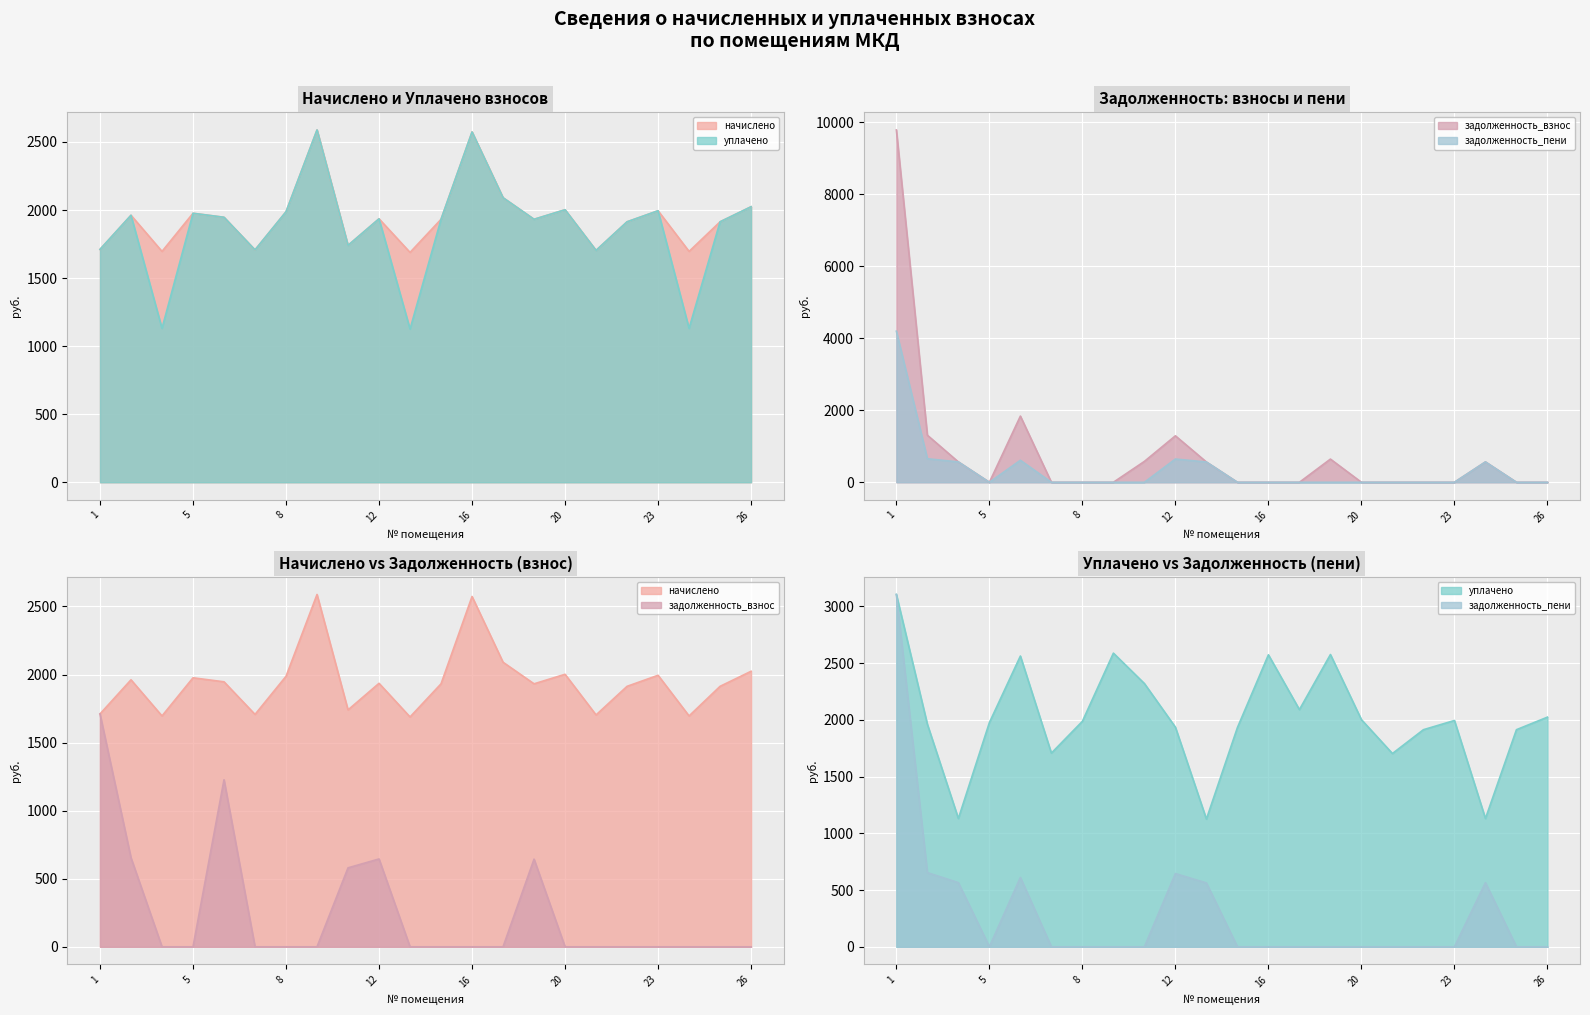

Which label corresponds to the largest value in the chart?

1